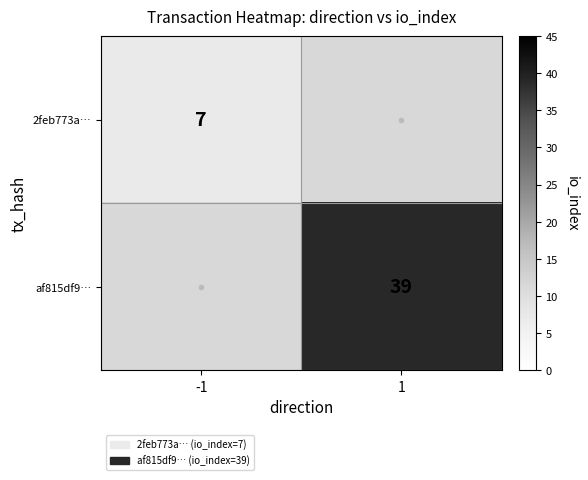

True or false: 2feb773a… has a value of 10 at -1.

False